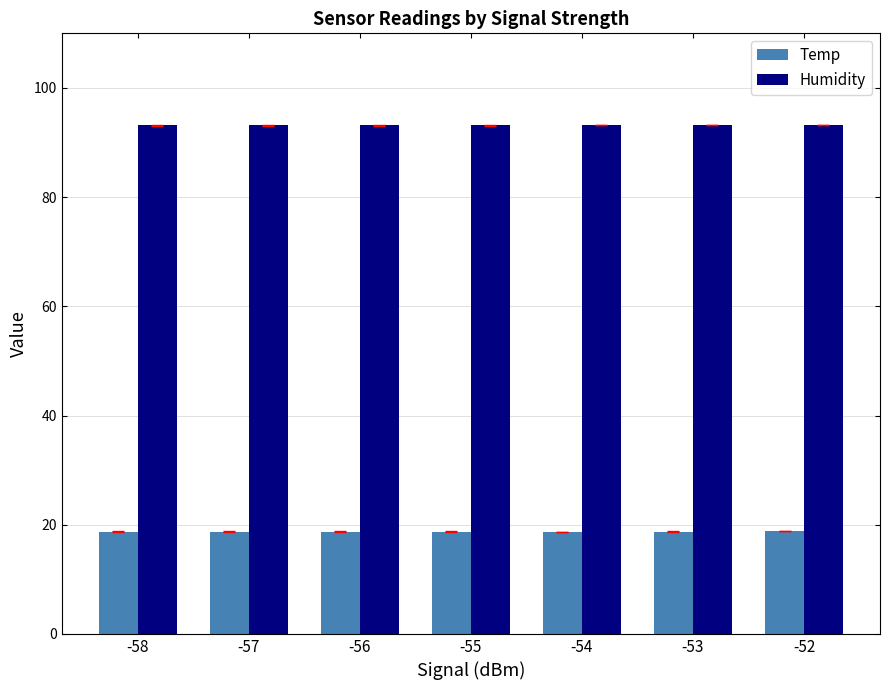

Is it true that Temp equals 9.1 at -52?

False